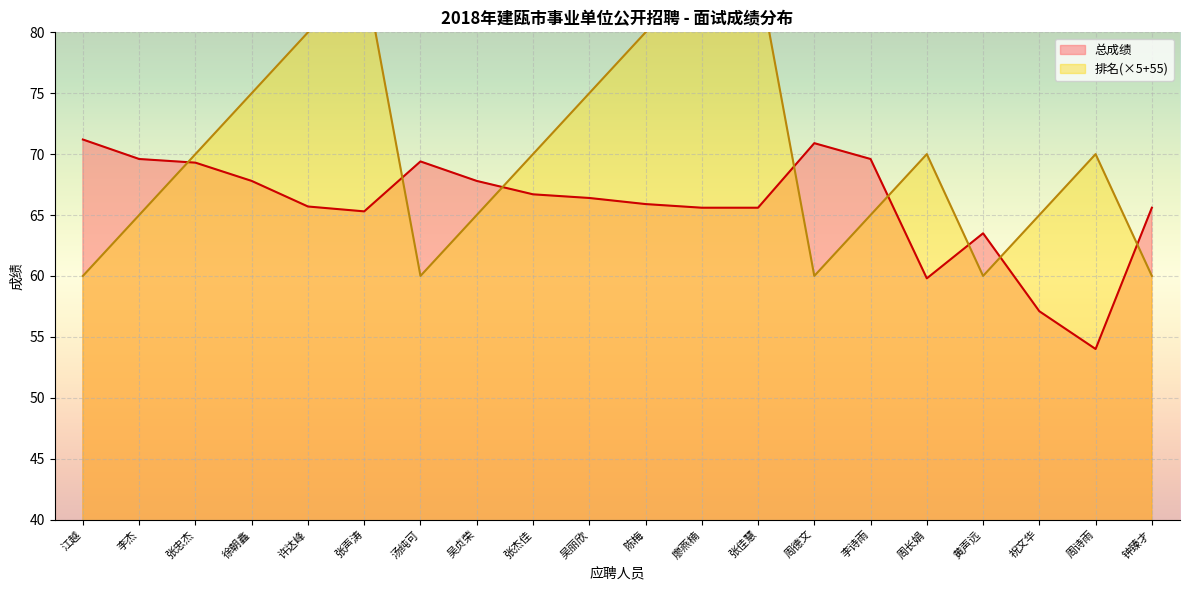

How many data points in 总成绩 are above 66?

10